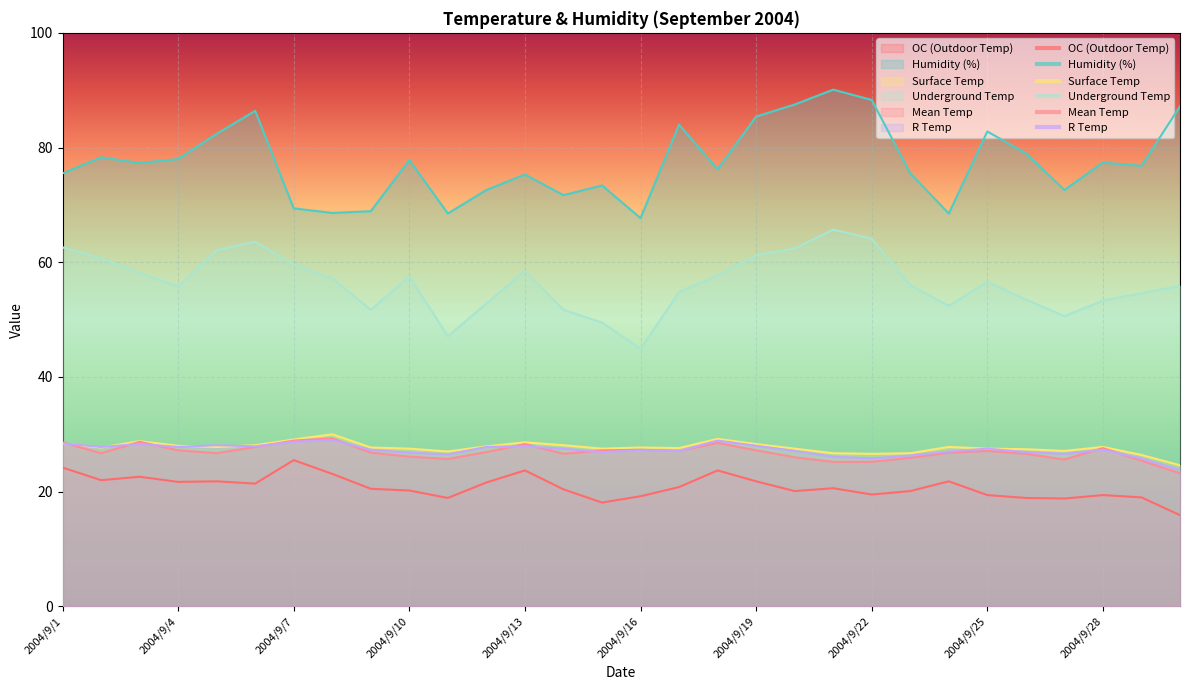

Which category has the highest value in the R Temp series?

2004/9/8